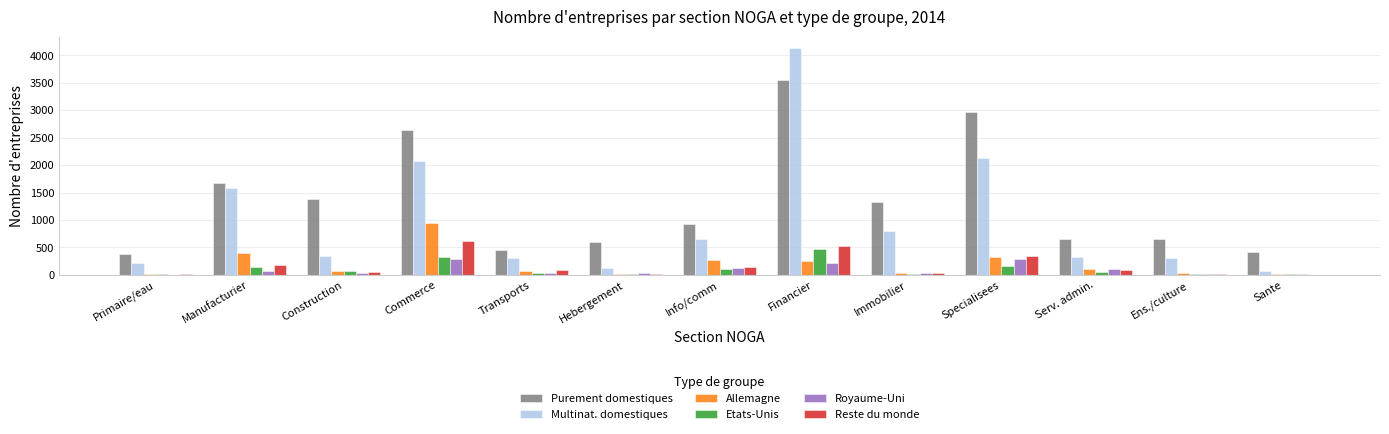

The value of Purement domestiques at Primaire/eau is 378. True or false?

True